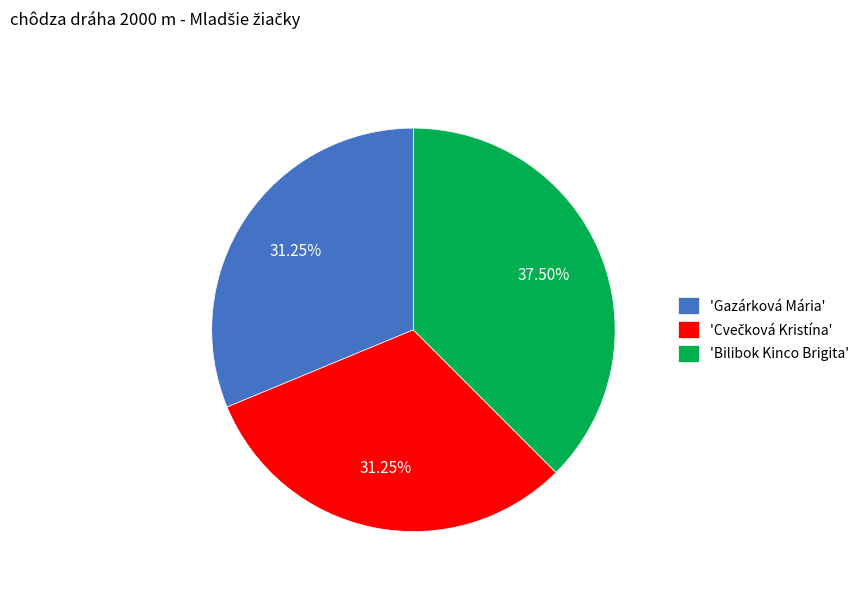

How many slices are in this pie chart?

3